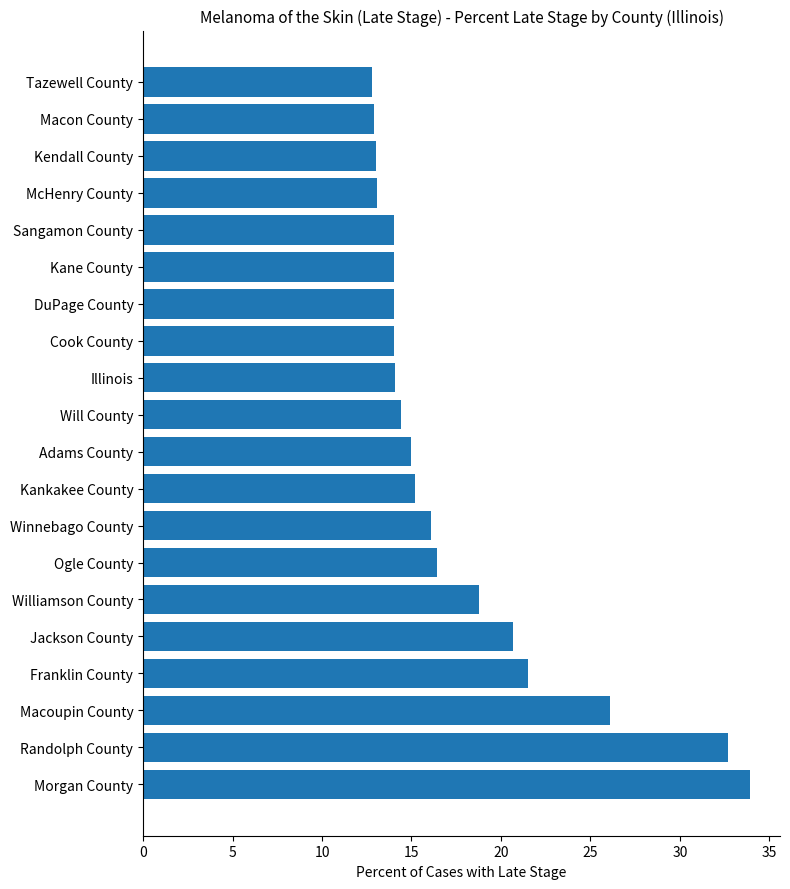

What is the difference between the values at Ogle County and Randolph County?

16.3